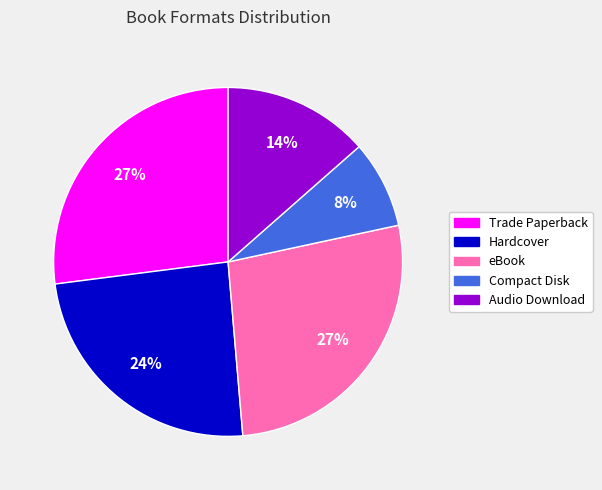

Is it true that Trade Paperback is 27% of the pie?

True